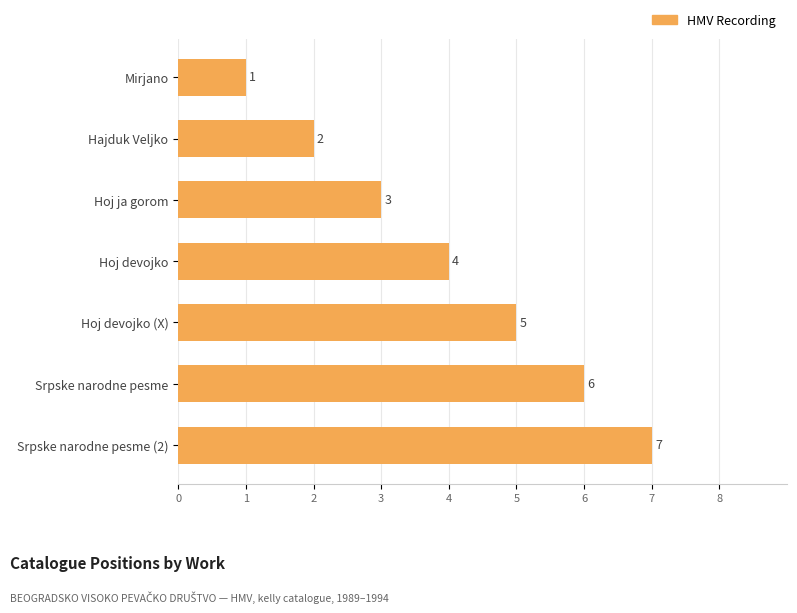

Between Hoj devojko (X) and Srpske narodne pesme, which is larger?

Srpske narodne pesme